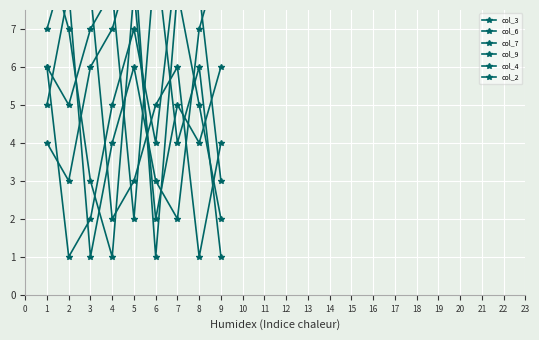

What is the value of the col_9 point at the 8th from the left?

5